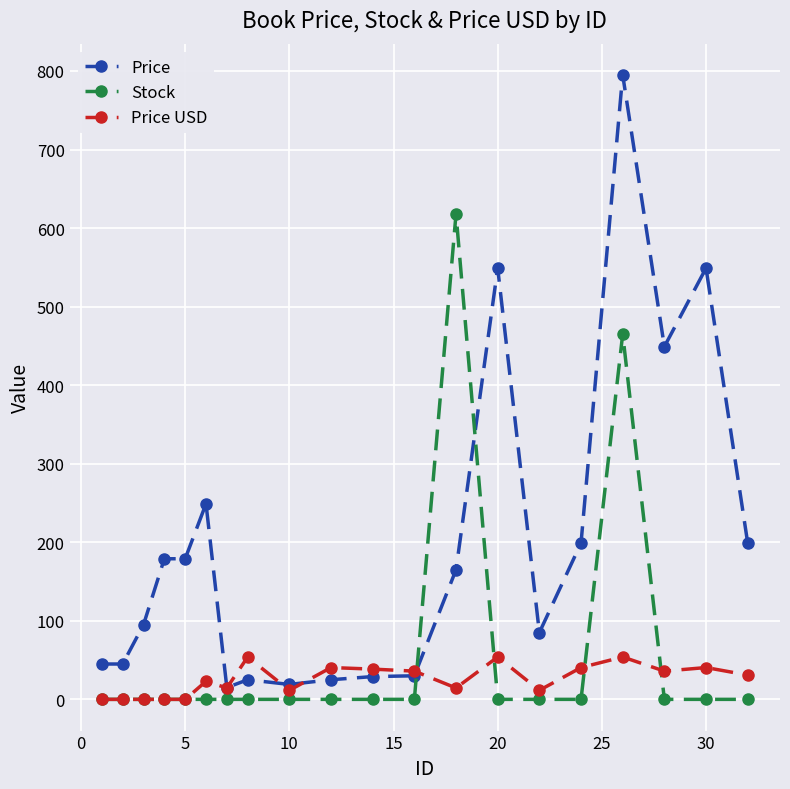

After their last crossing, which series has the higher values: Price USD or Stock?

Price USD